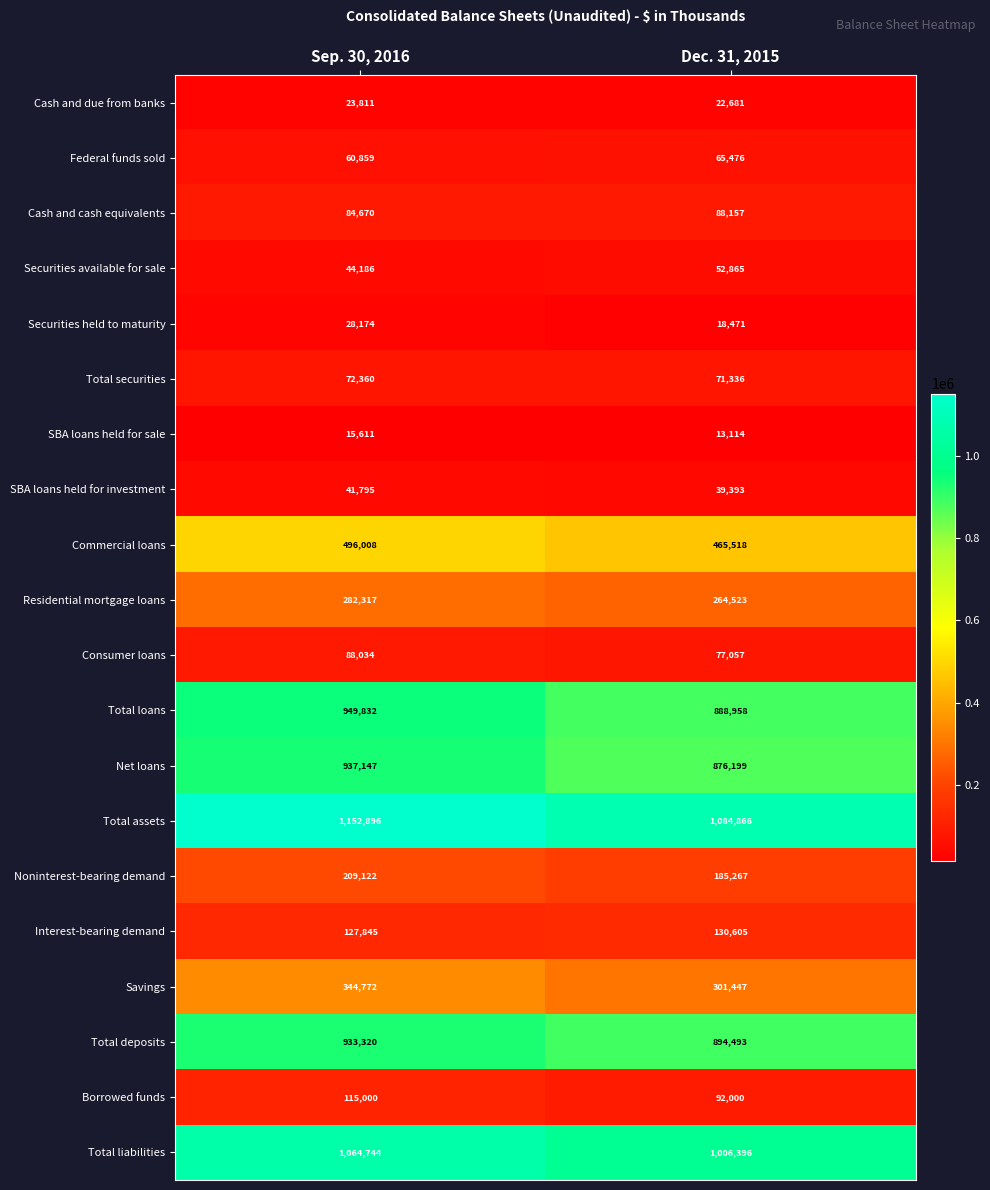

What is the smallest value displayed?

13114